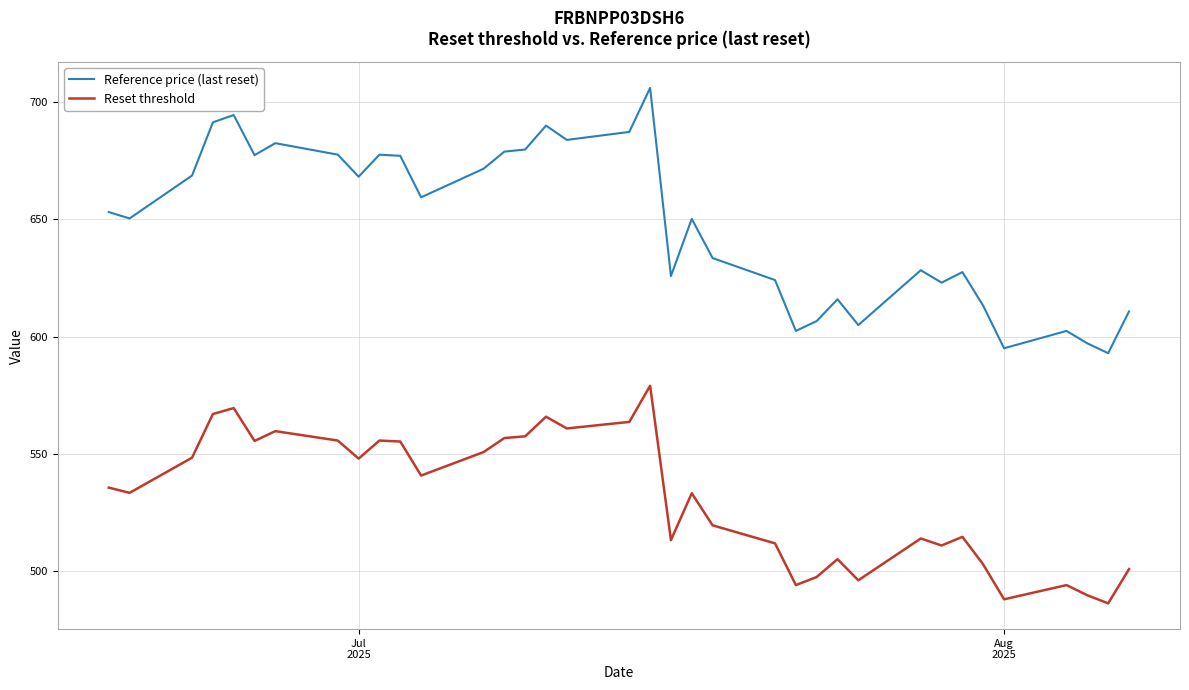

What is the difference between the second highest and second lowest values in the Reset threshold series?

81.6